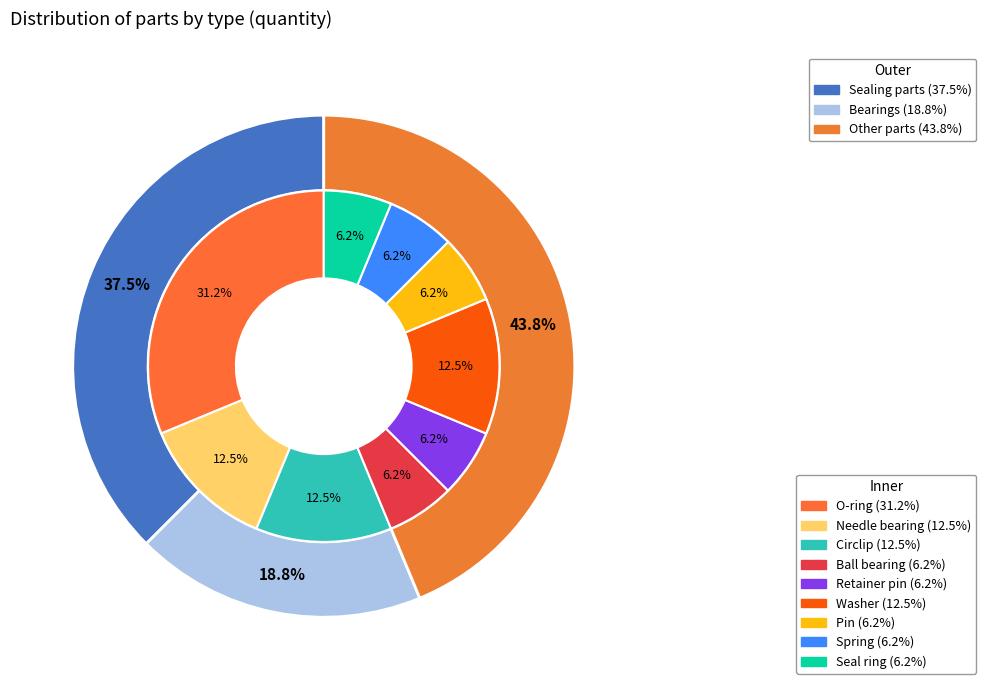

The Ball bearing slice represents 1% of the pie. True or false?

False